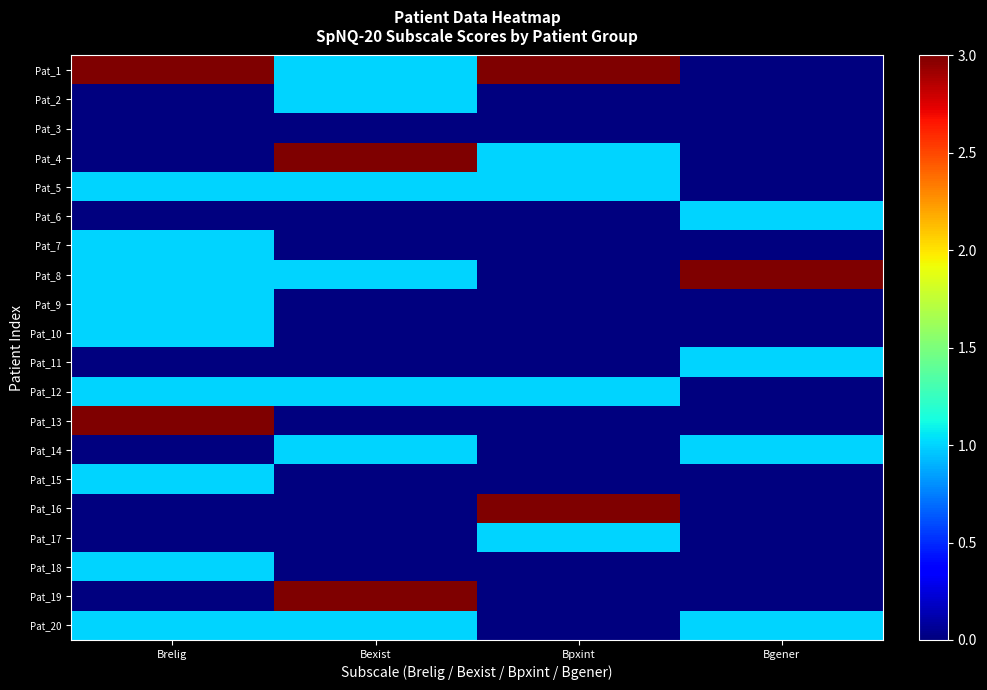

Reading right to left, transcribe all the data shown in this chart.

Pat_1: Bgener=0	Bpxint=3	Bexist=1	Brelig=3
Pat_2: Bgener=0	Bpxint=0	Bexist=1	Brelig=0
Pat_3: Bgener=0	Bpxint=0	Bexist=0	Brelig=0
Pat_4: Bgener=0	Bpxint=1	Bexist=3	Brelig=0
Pat_5: Bgener=0	Bpxint=1	Bexist=1	Brelig=1
Pat_6: Bgener=1	Bpxint=0	Bexist=0	Brelig=0
Pat_7: Bgener=0	Bpxint=0	Bexist=0	Brelig=1
Pat_8: Bgener=3	Bpxint=0	Bexist=1	Brelig=1
Pat_9: Bgener=0	Bpxint=0	Bexist=0	Brelig=1
Pat_10: Bgener=0	Bpxint=0	Bexist=0	Brelig=1
Pat_11: Bgener=1	Bpxint=0	Bexist=0	Brelig=0
Pat_12: Bgener=0	Bpxint=1	Bexist=1	Brelig=1
Pat_13: Bgener=0	Bpxint=0	Bexist=0	Brelig=3
Pat_14: Bgener=1	Bpxint=0	Bexist=1	Brelig=0
Pat_15: Bgener=0	Bpxint=0	Bexist=0	Brelig=1
Pat_16: Bgener=0	Bpxint=3	Bexist=0	Brelig=0
Pat_17: Bgener=0	Bpxint=1	Bexist=0	Brelig=0
Pat_18: Bgener=0	Bpxint=0	Bexist=0	Brelig=1
Pat_19: Bgener=0	Bpxint=0	Bexist=3	Brelig=0
Pat_20: Bgener=1	Bpxint=0	Bexist=1	Brelig=1